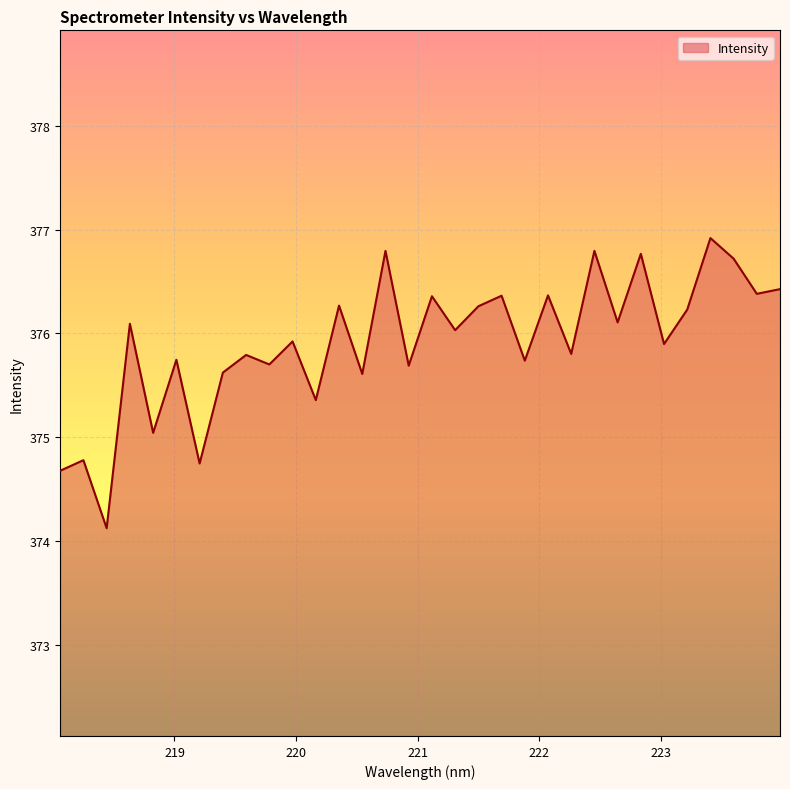

What is the difference between the maximum and minimum values?

2.8